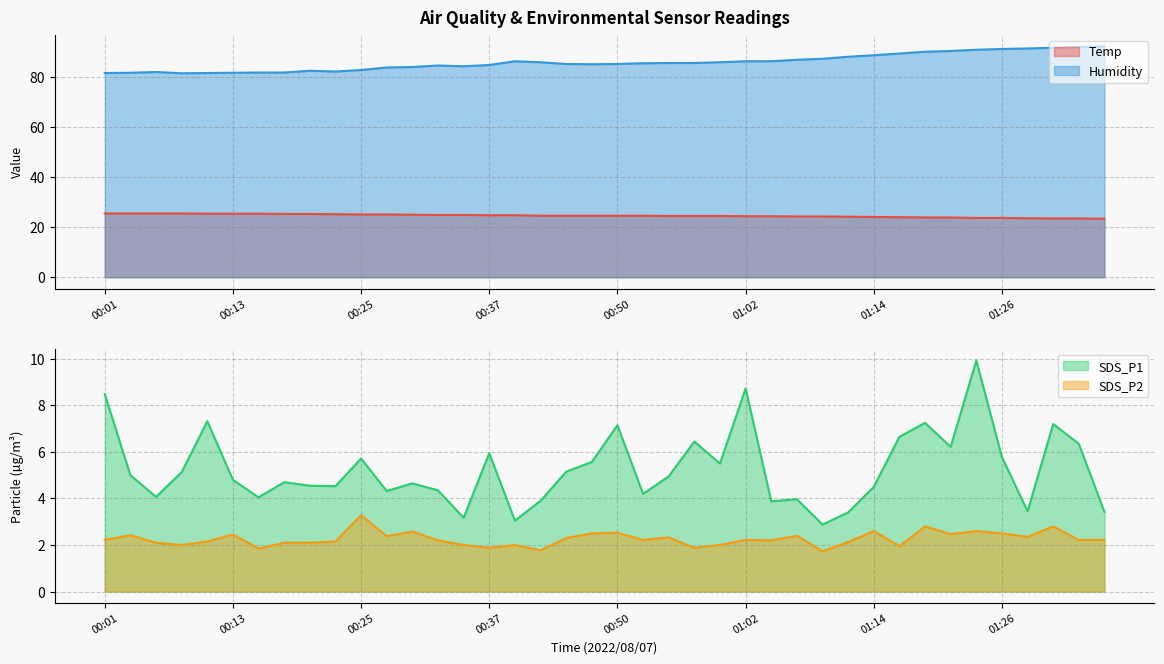

What is the minimum value shown in the chart?

1.7